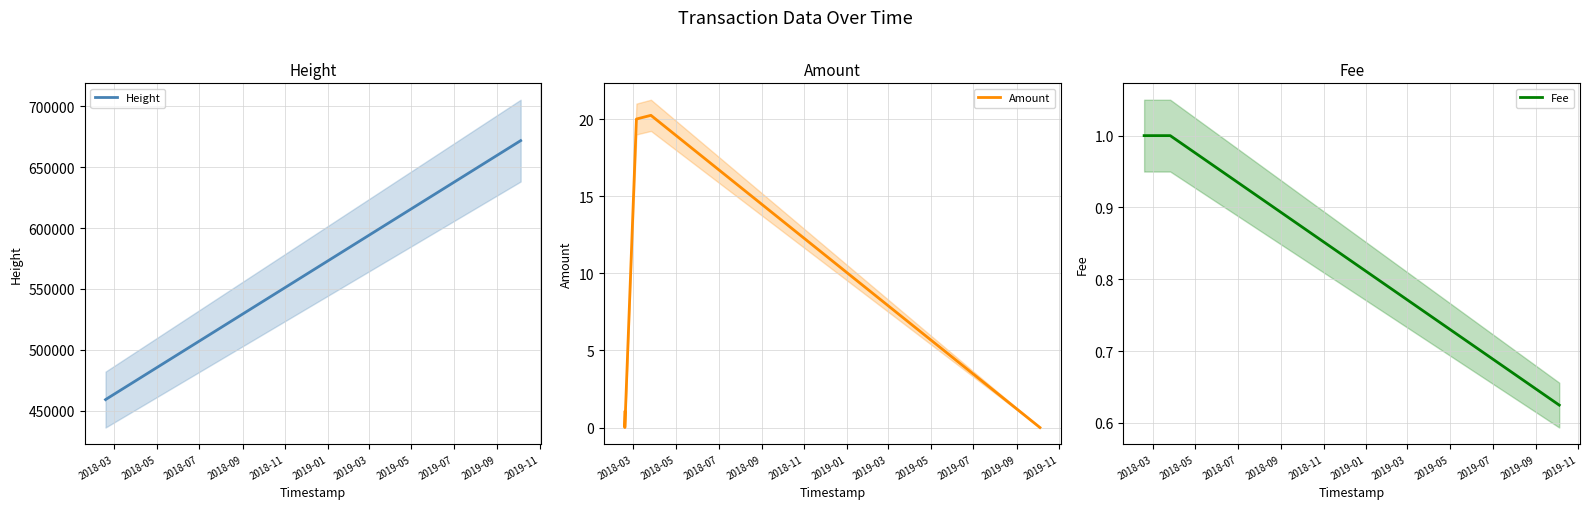

The value of Fee at 2018-05 is 1.0. True or false?

True